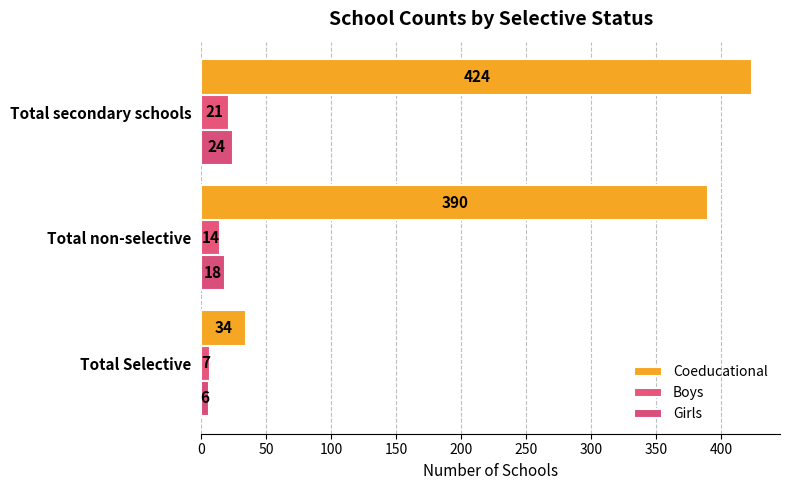

Rank the series by their maximum value, from highest to lowest.

Coeducational, Girls, Boys